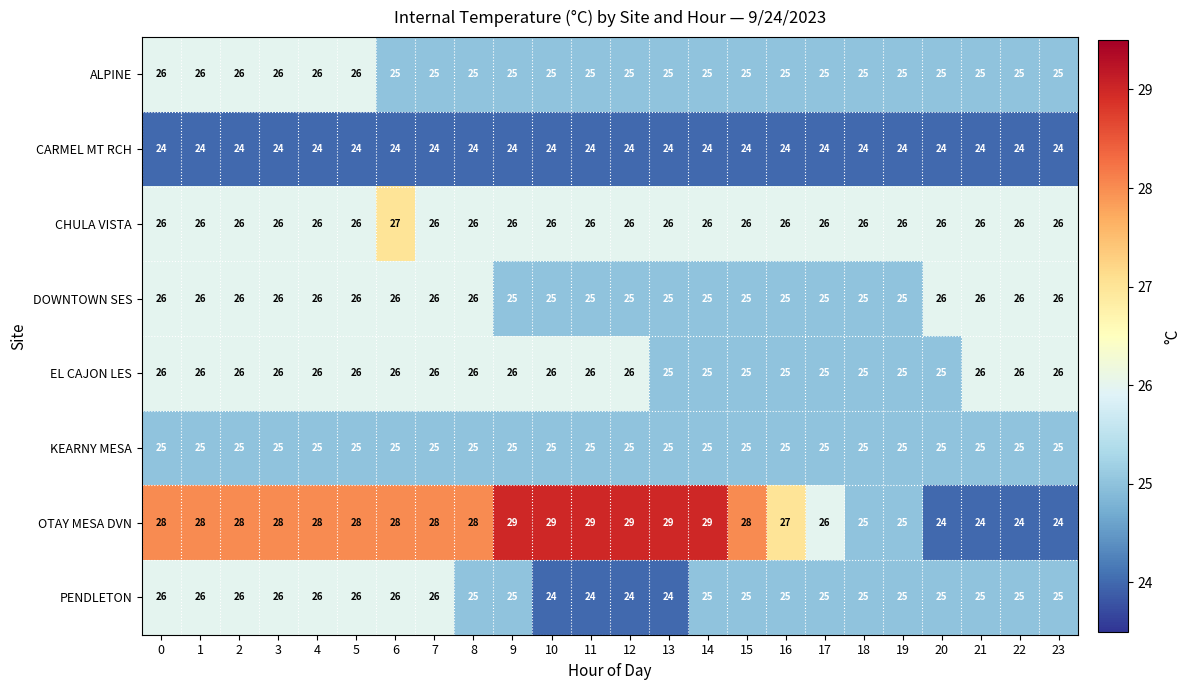

Between 12 and 19, which series saw the biggest shift?

OTAY MESA DVN